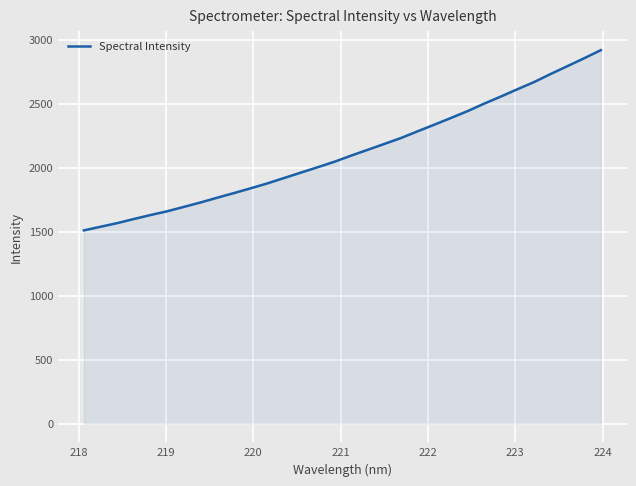

What is the minimum value shown in the chart?

1509.9